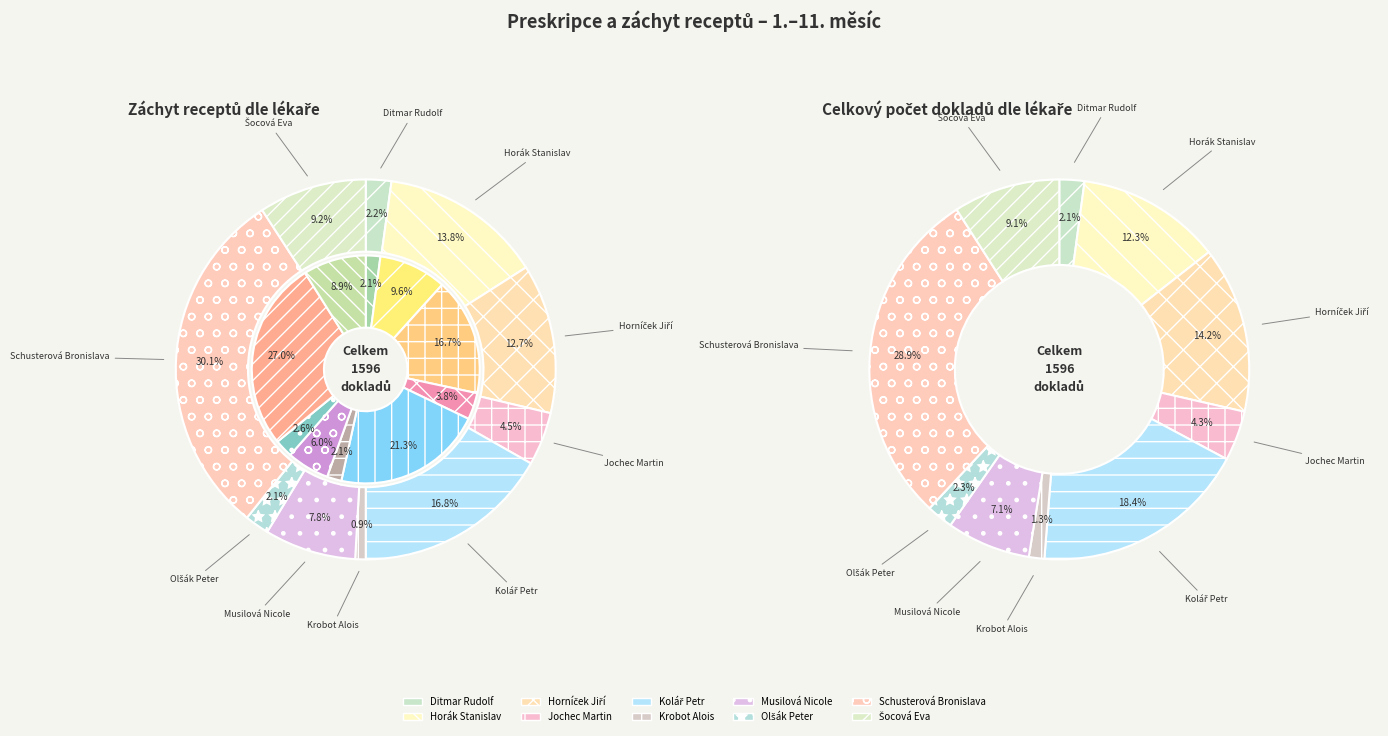

Is it true that 9 is 19% of the pie?

False